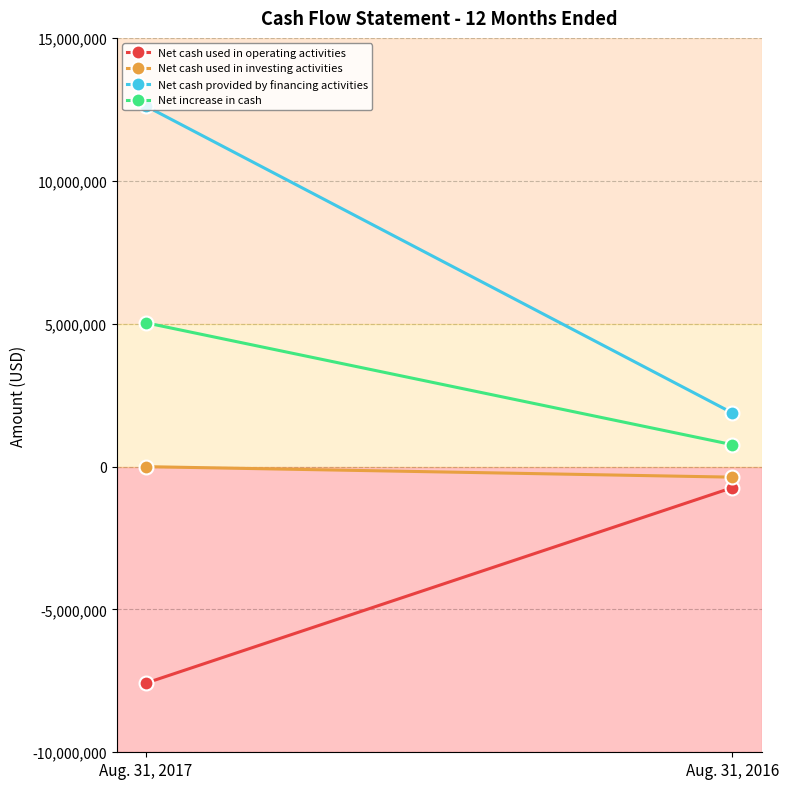

What is the sum of all Net increase in cash values?

5793055